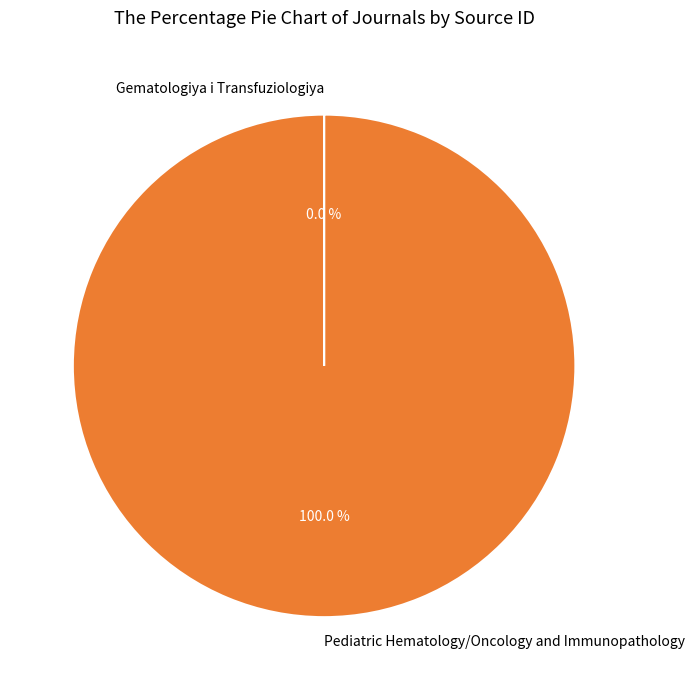

Is there any slice that represents more than half of the pie?

Yes